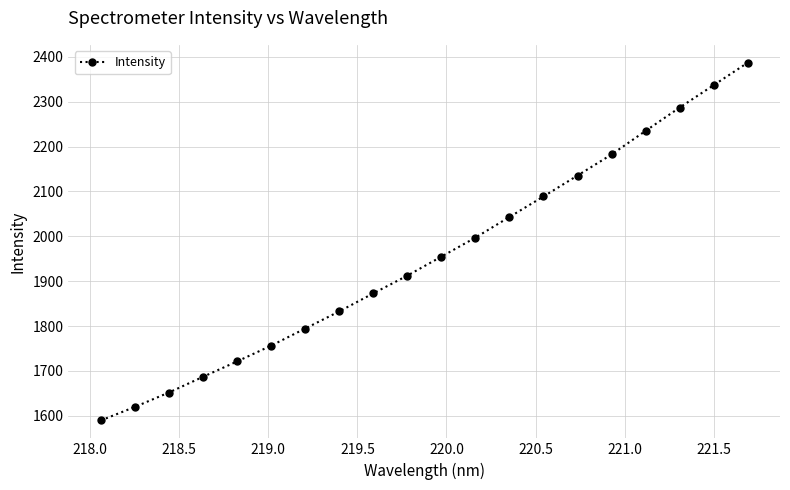

What is the average value?

1954.2